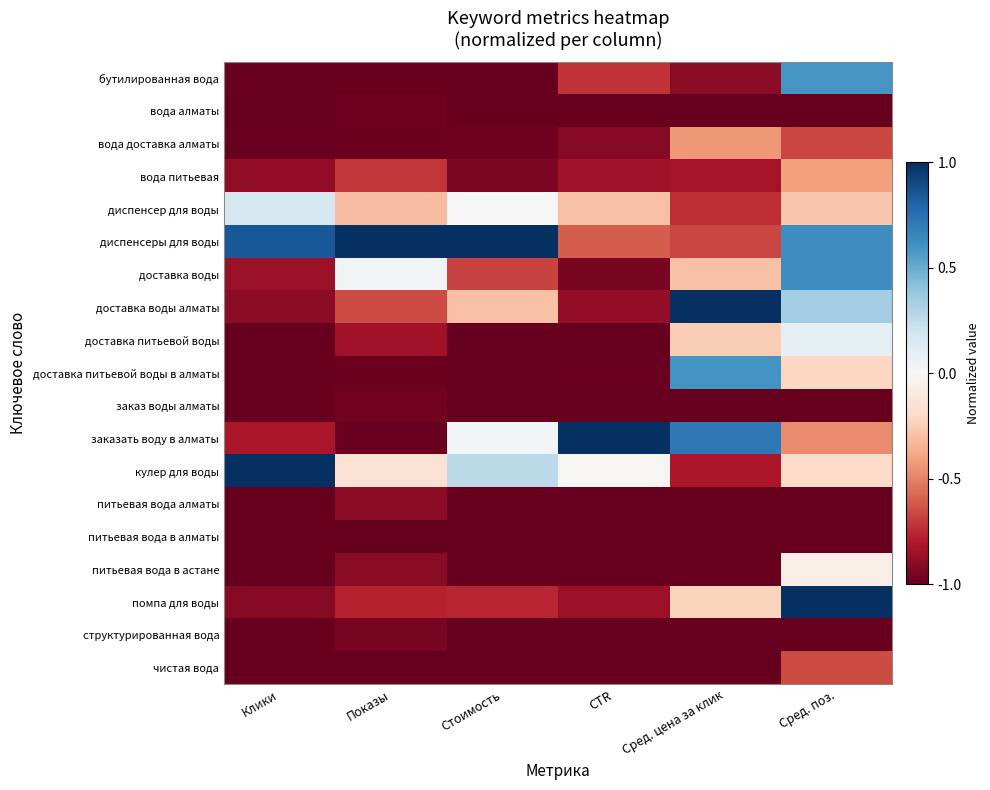

At how many categories does at least one series exceed 0?

6